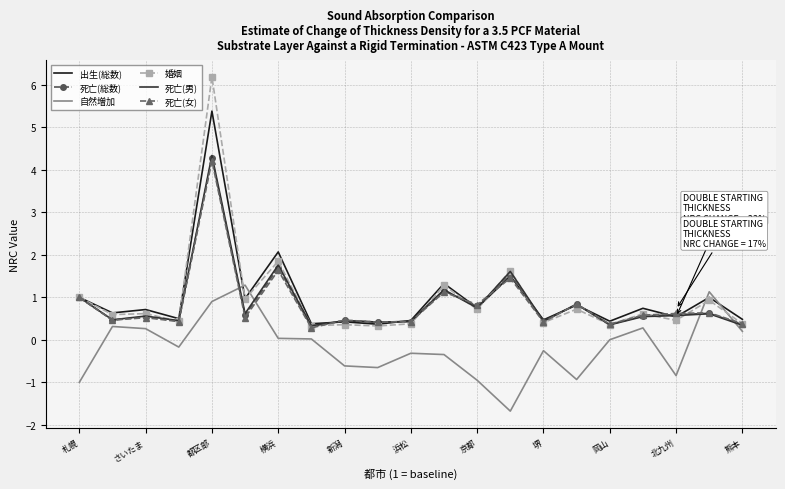

What is the minimum value shown in the chart?

-1.7